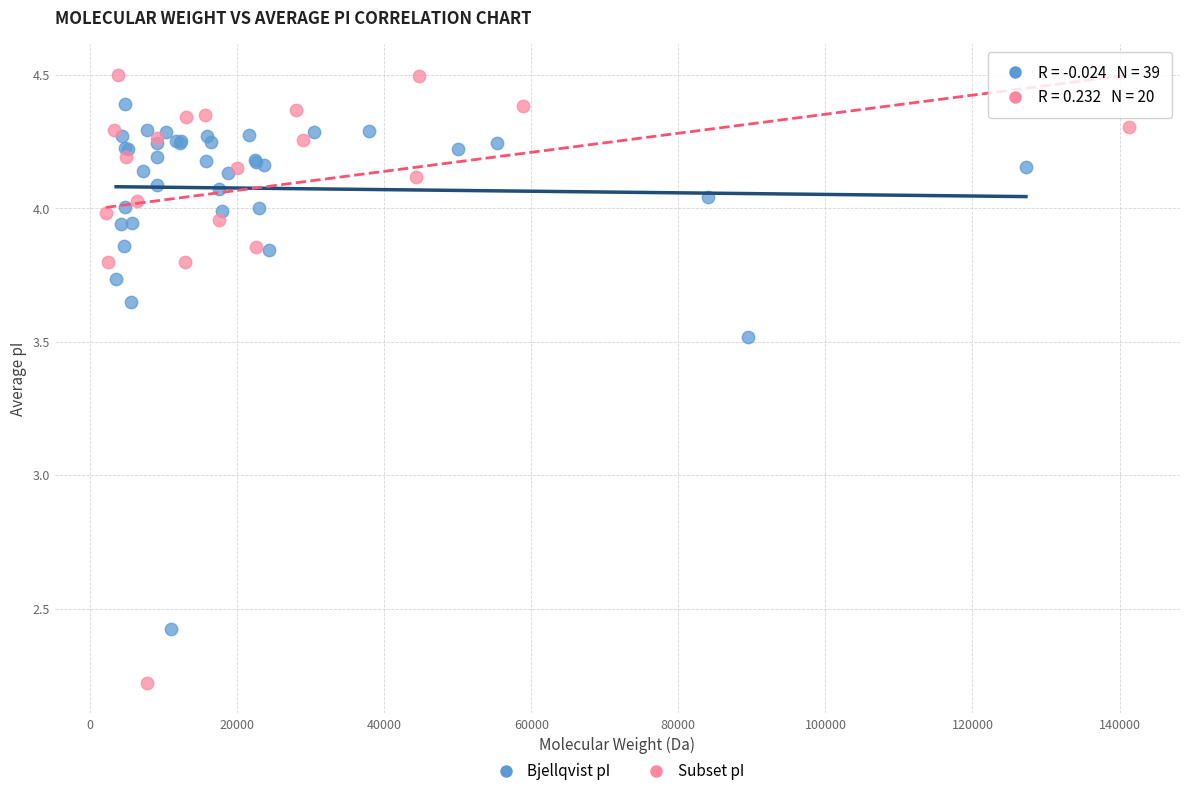

Which series contains the highest Y value?

Subset pI